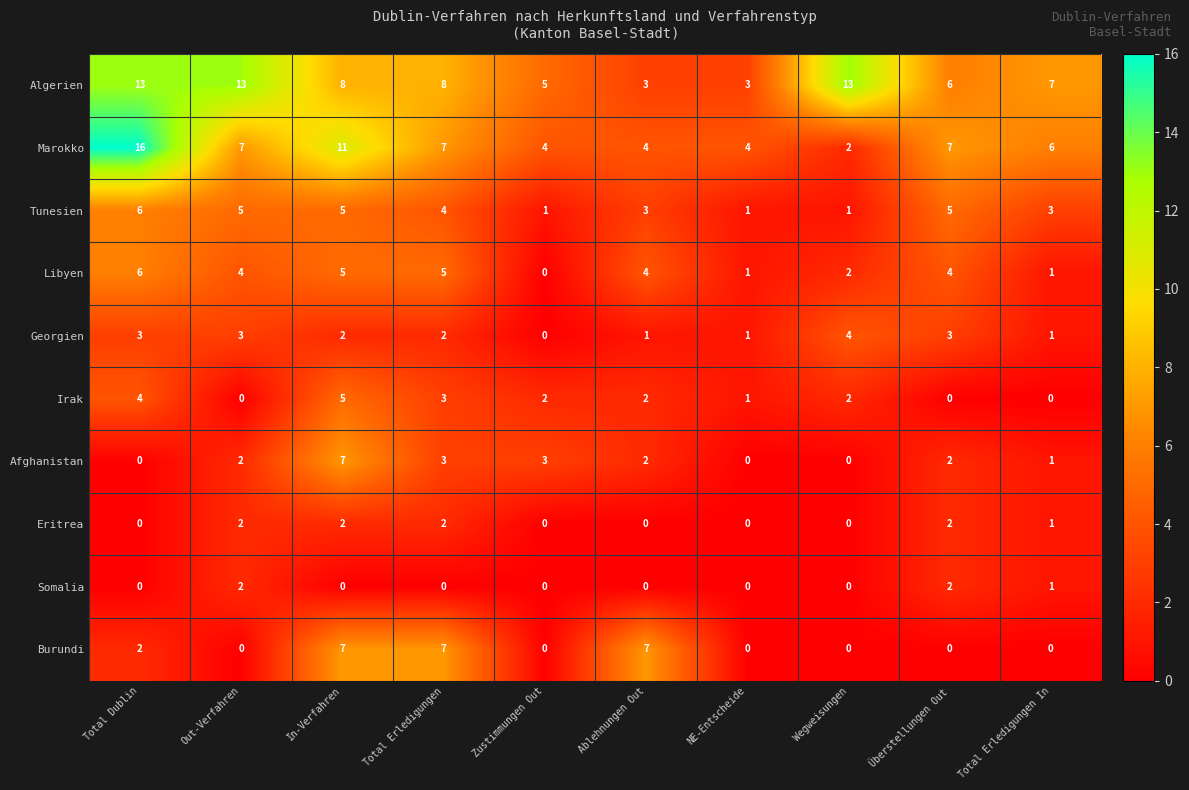

Is the value of Marokko at Total Erledigungen greater than the value of Eritrea at Out-Verfahren?

Yes